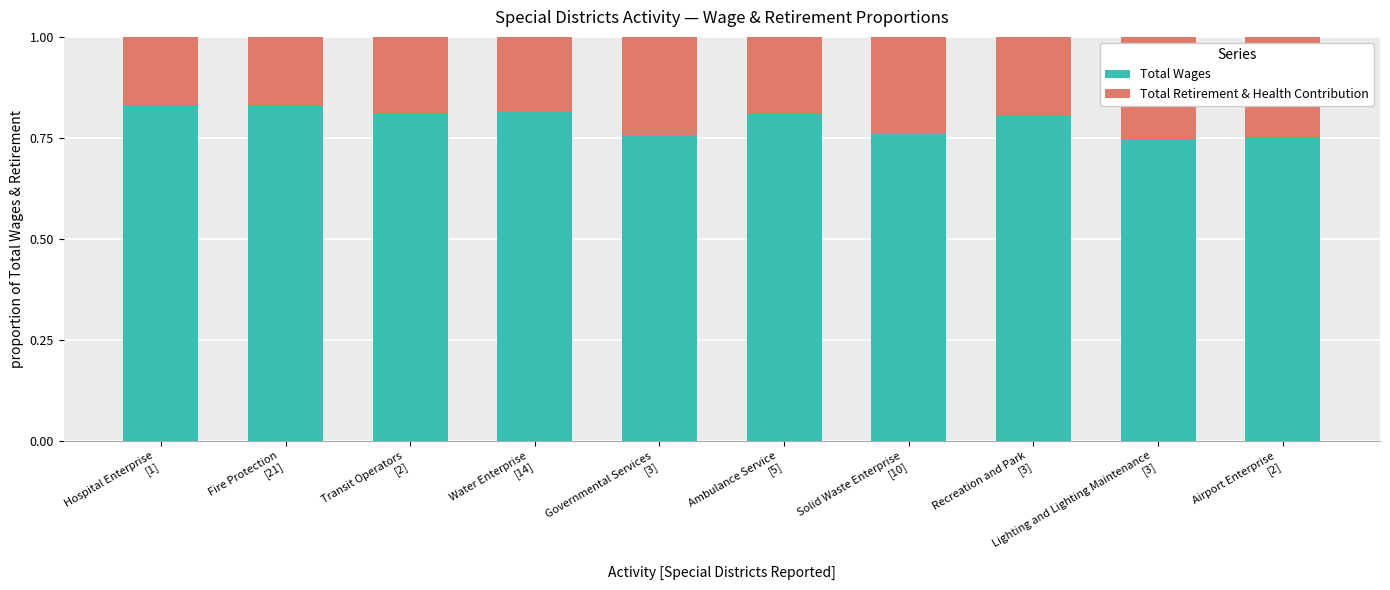

The Total Retirement & Health Contribution series shows 0.3 at Lighting and Lighting Maintenance
[3]. True or false?

True